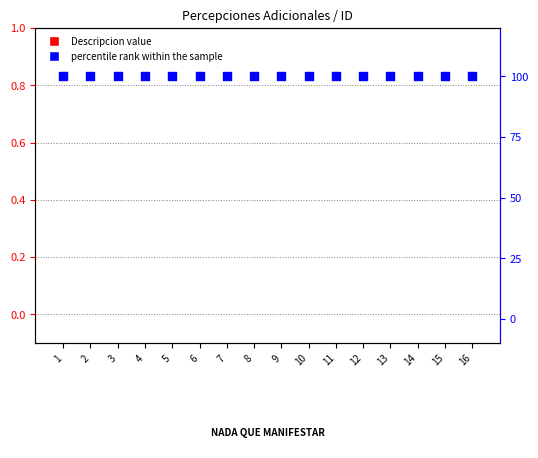

Which series reaches the minimum Y coordinate?

Descripcion value